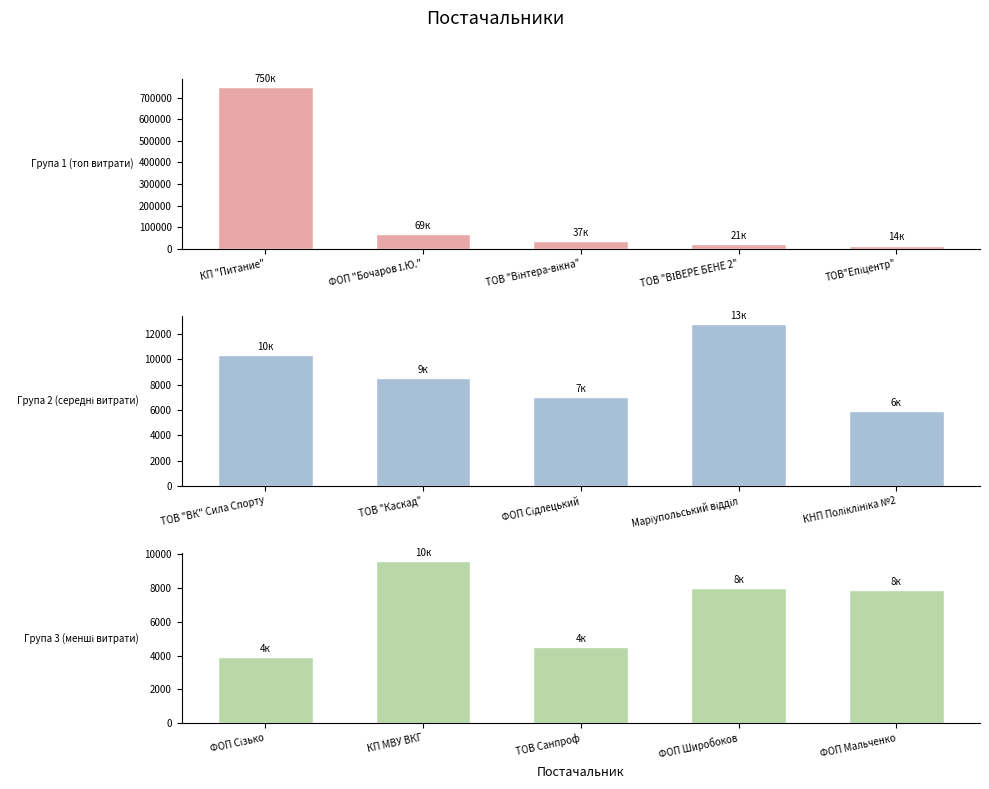

What position from the left is ТОВ "Вінтера-вікна"?

3